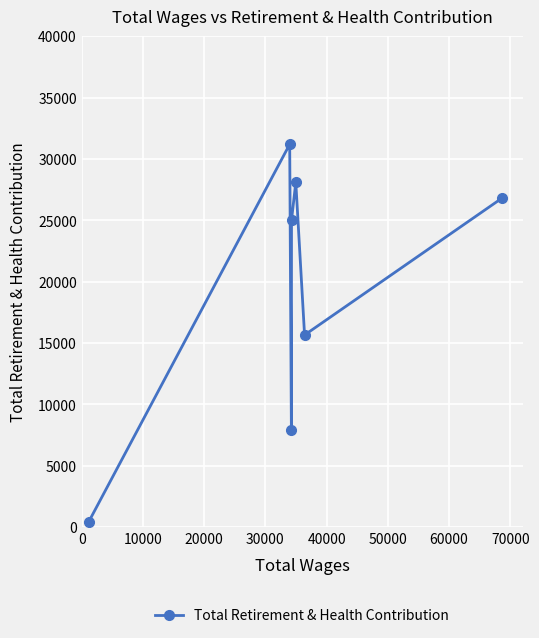

What is the difference between the maximum and second lowest values?

23275